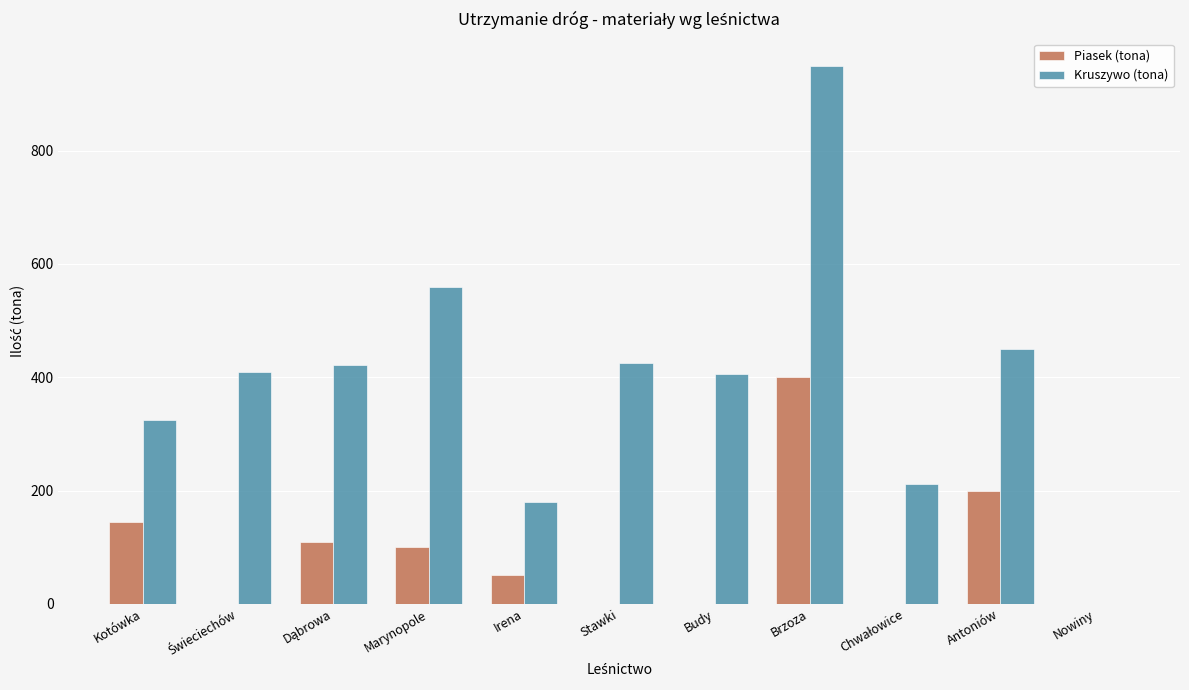

What is the highest value of the Piasek (tona) series?

400